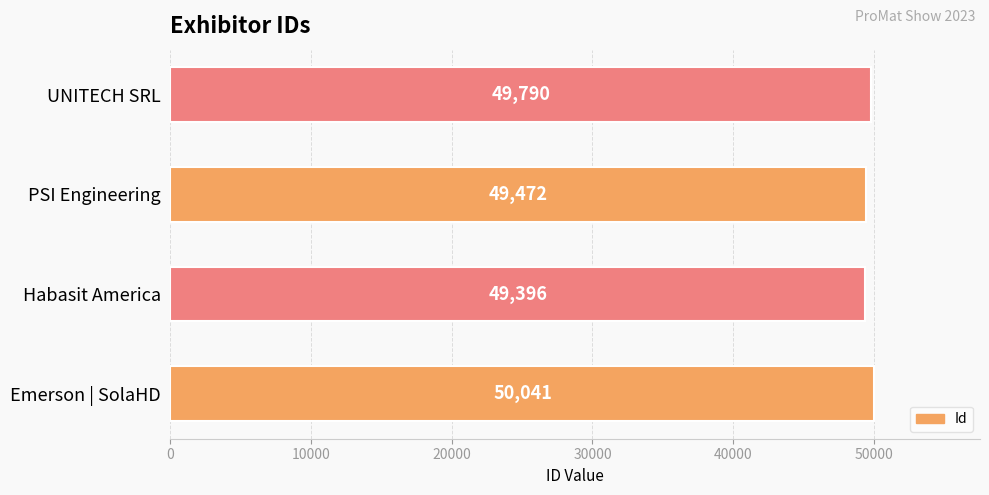

Reading bottom to top, what are all the values shown in this chart?

50041	49396	49472	49790